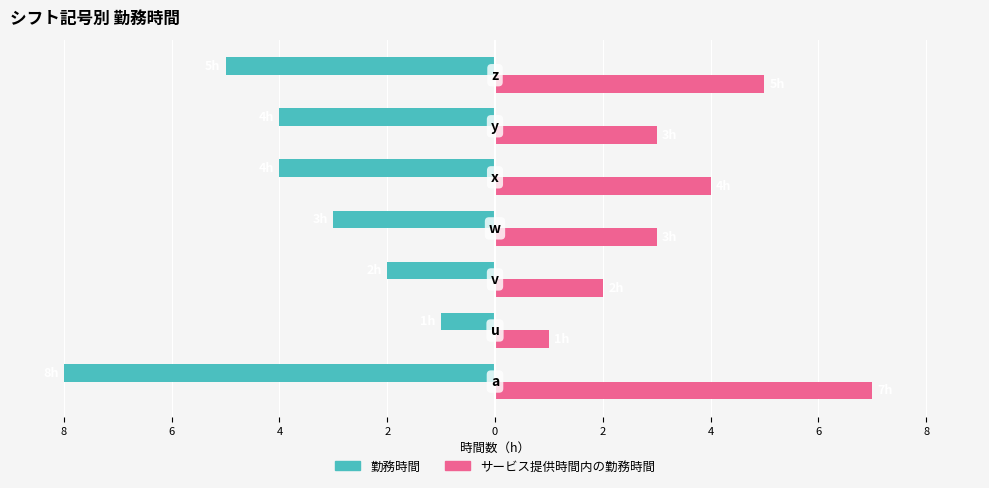

Does the chart contain stacked bars?

No